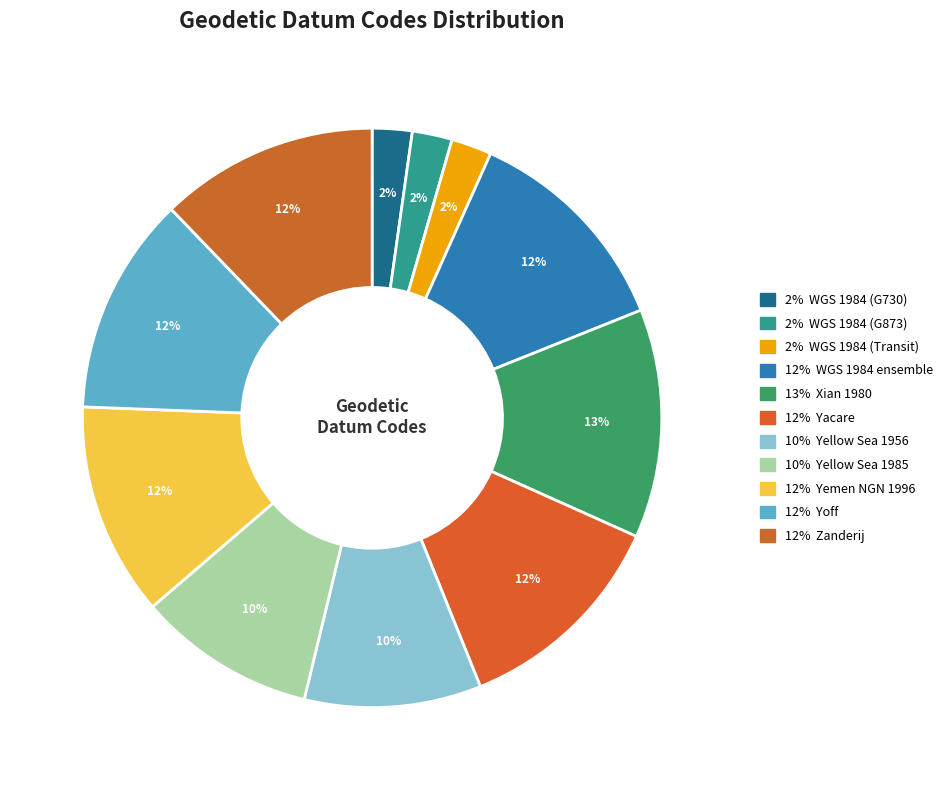

How many segments does this pie chart have?

11